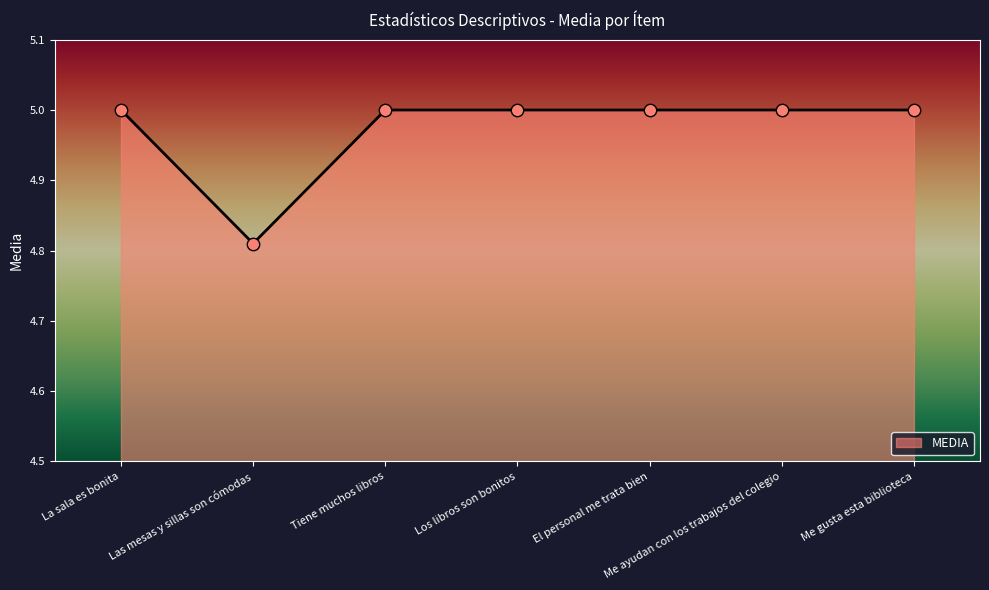

What is the change in value from Las mesas y sillas son cómodas to Me ayudan con los trabajos del colegio?

+0.2